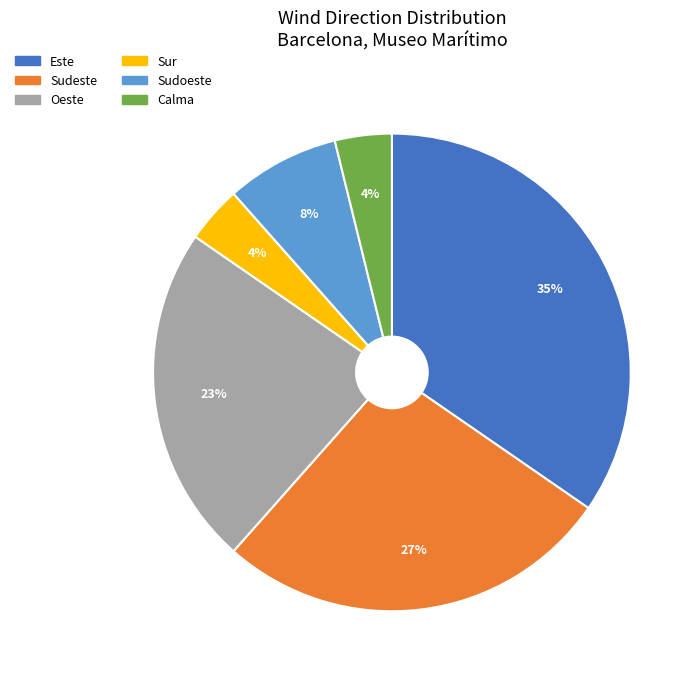

What is the largest slice in the pie chart?

Este